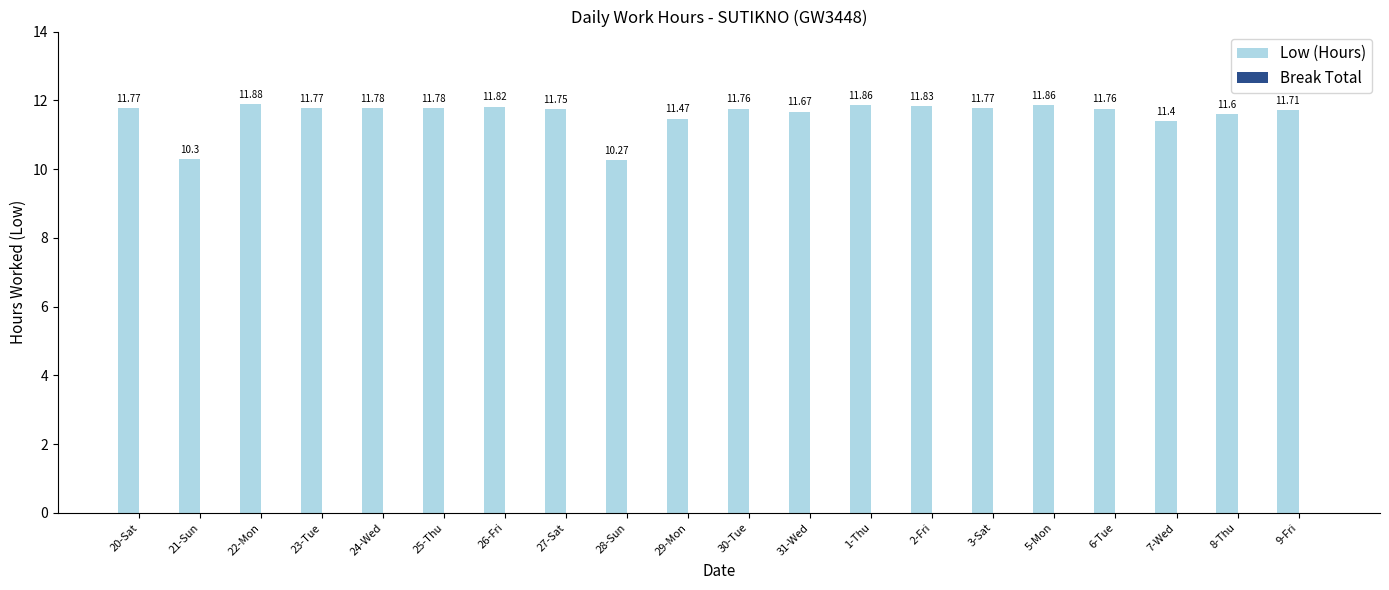

What is the difference between the second highest and second lowest values?

1.6